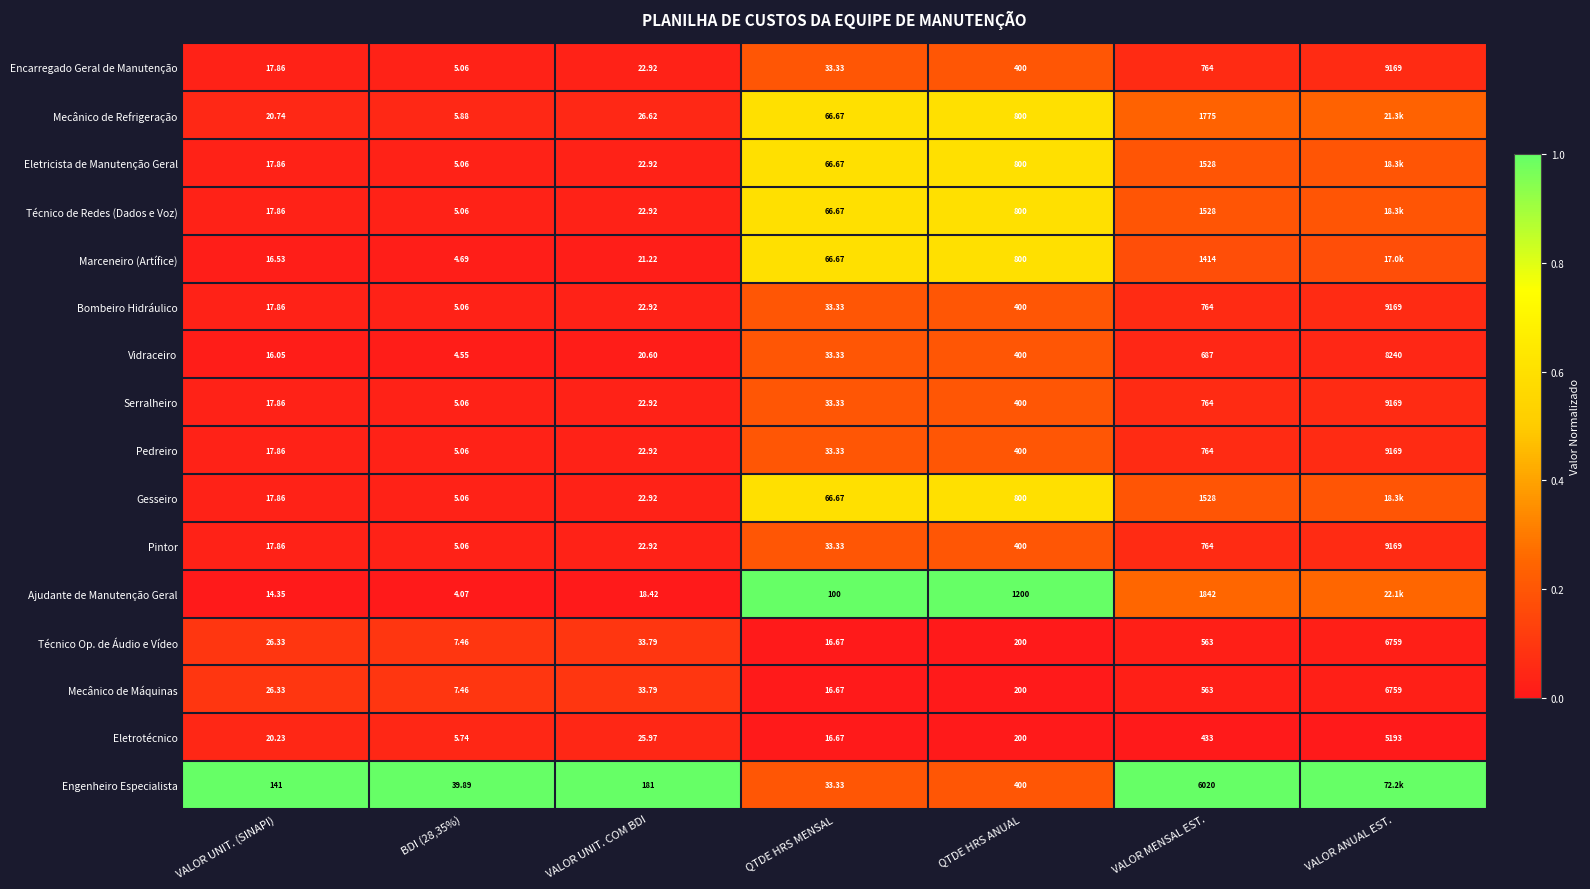

Between BDI (28,35%) and QTDE HRS MENSAL, which series saw the biggest shift?

Ajudante de Manutenção Geral